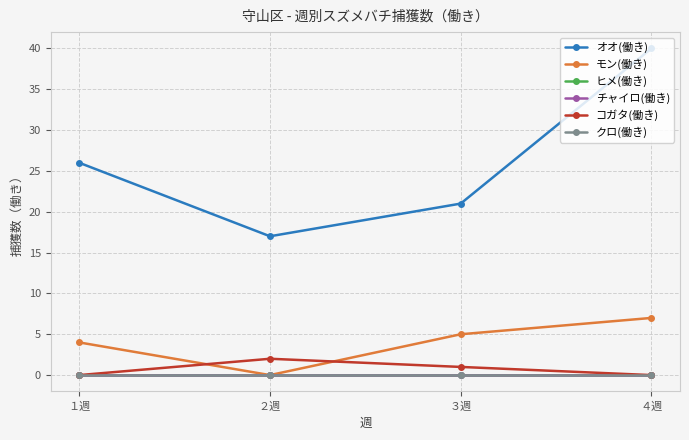

True or false: コガタ(働き) has more than 2 interior local peaks.

False